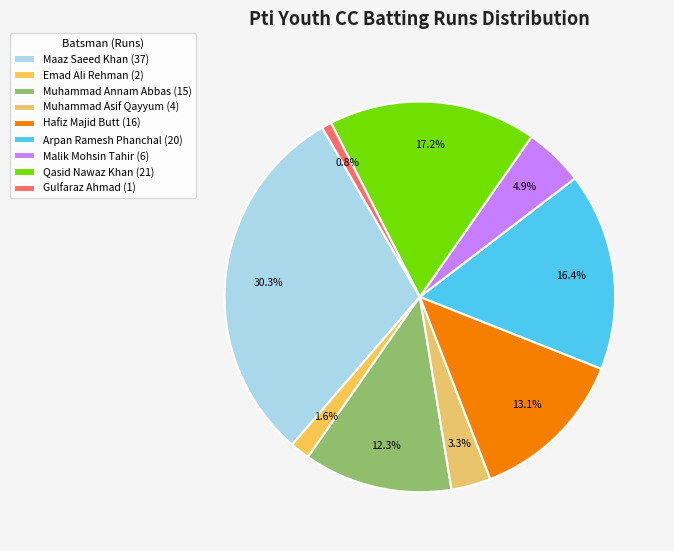

How many segments does this pie chart have?

9